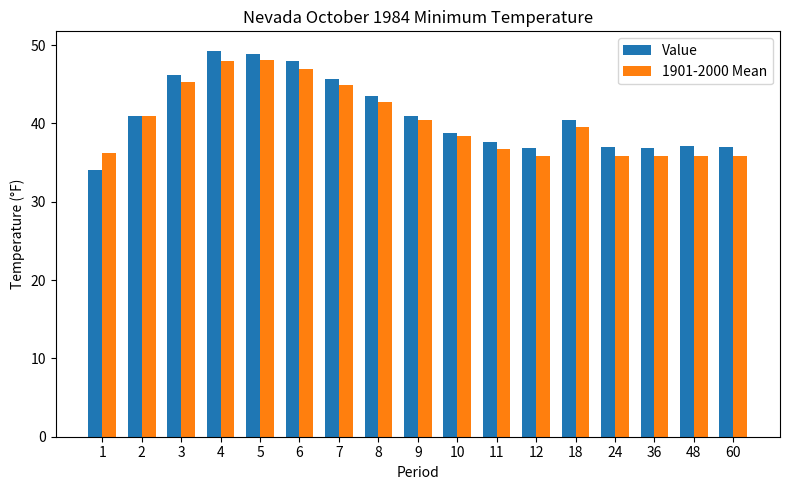

What is the total value across all series at 10?

77.2